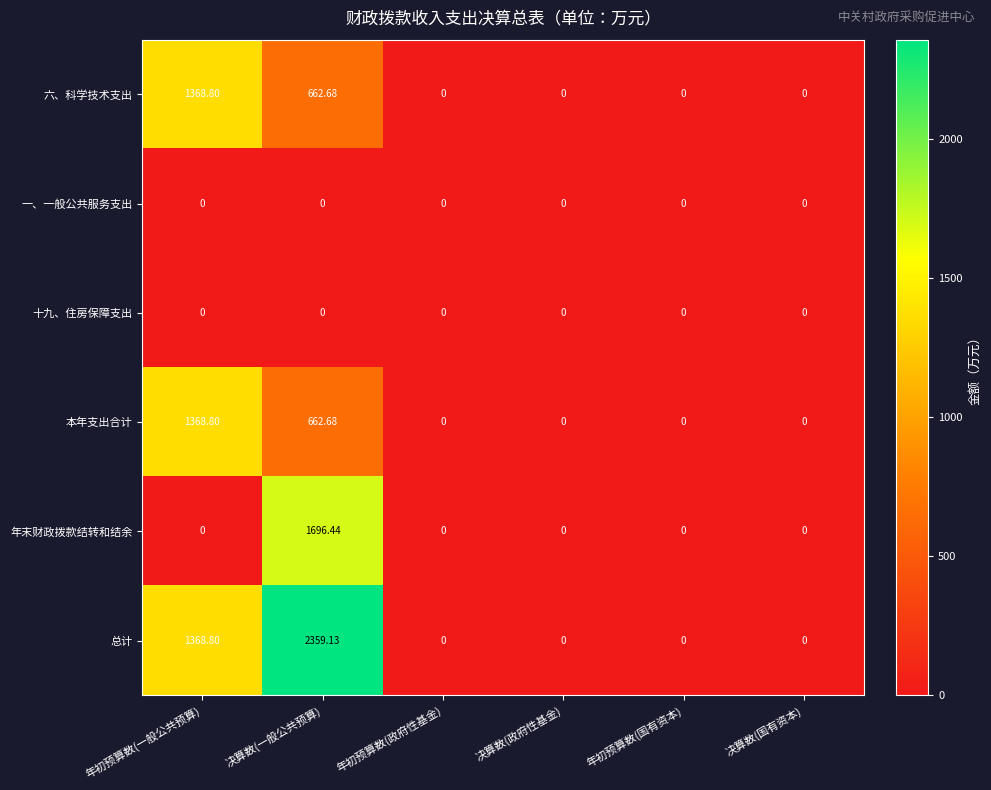

Which series has the largest total across all categories?

总计